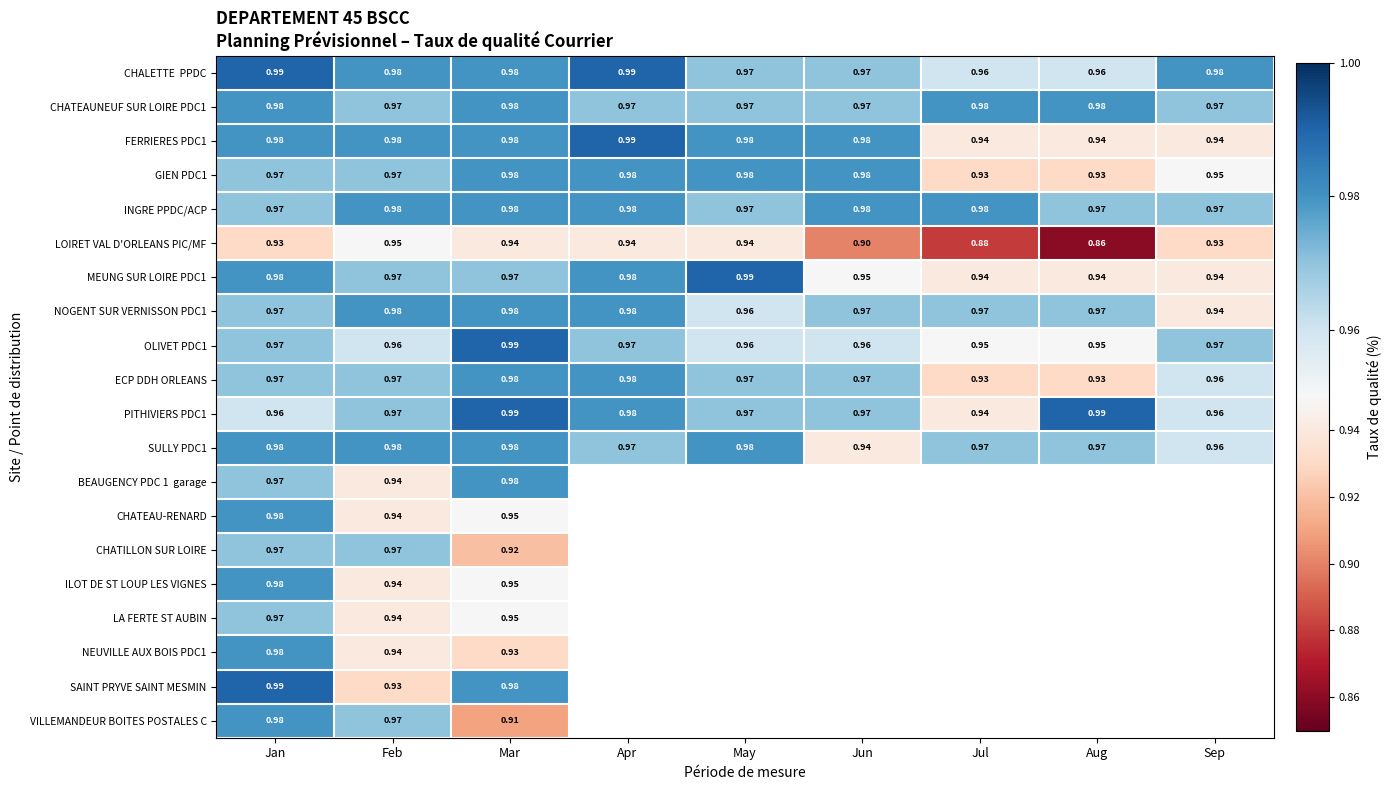

The value of LOIRET VAL D'ORLEANS PIC/MF at Jan is 0.9. True or false?

True